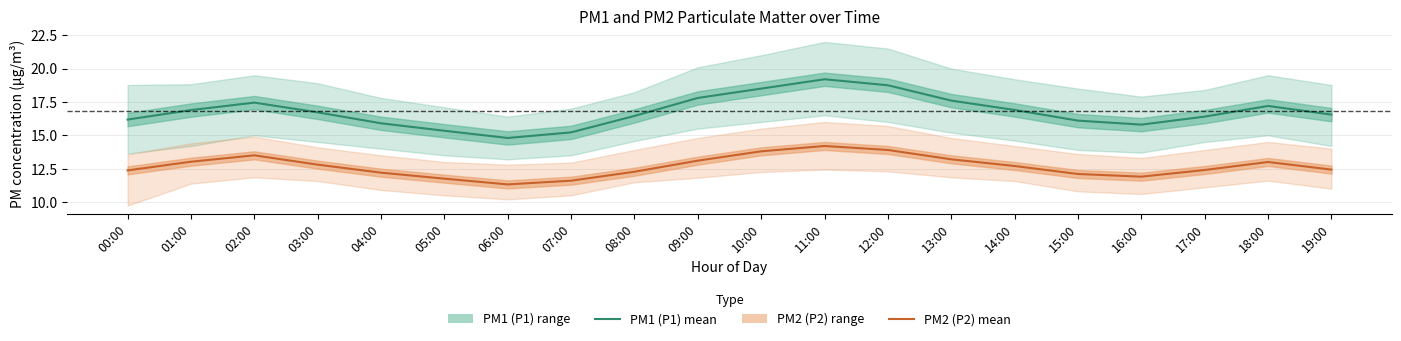

True or false: PM2 (P2) and PM1 (P1) intersect in this chart.

False